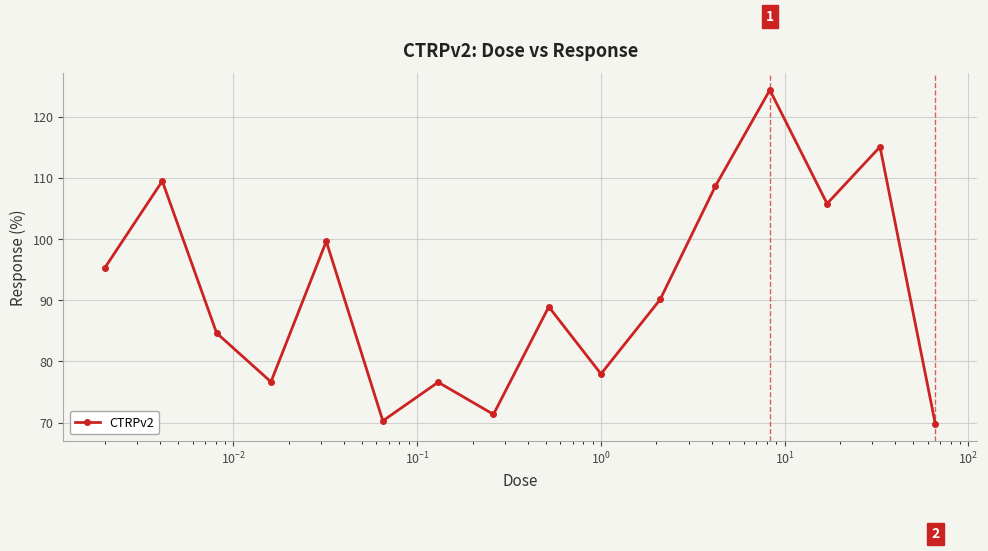

What is the value of the 3rd point from the left?

84.6